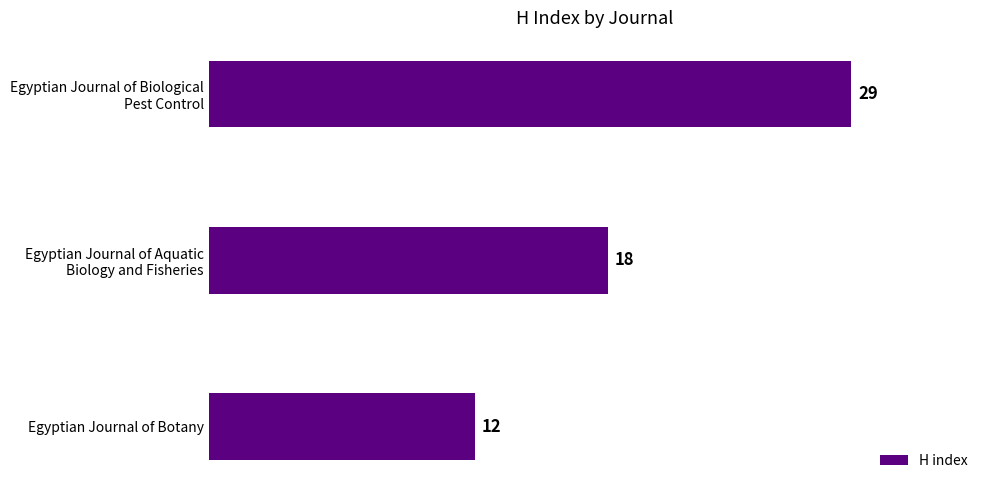

The value at Egyptian Journal of Botany is 12. True or false?

True